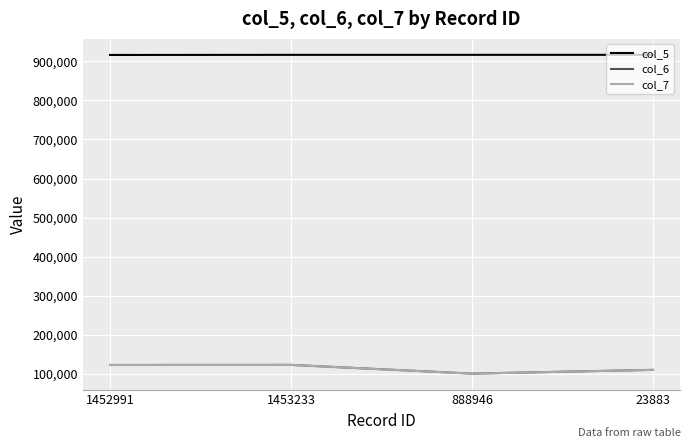

Count the number of data series in this chart.

3